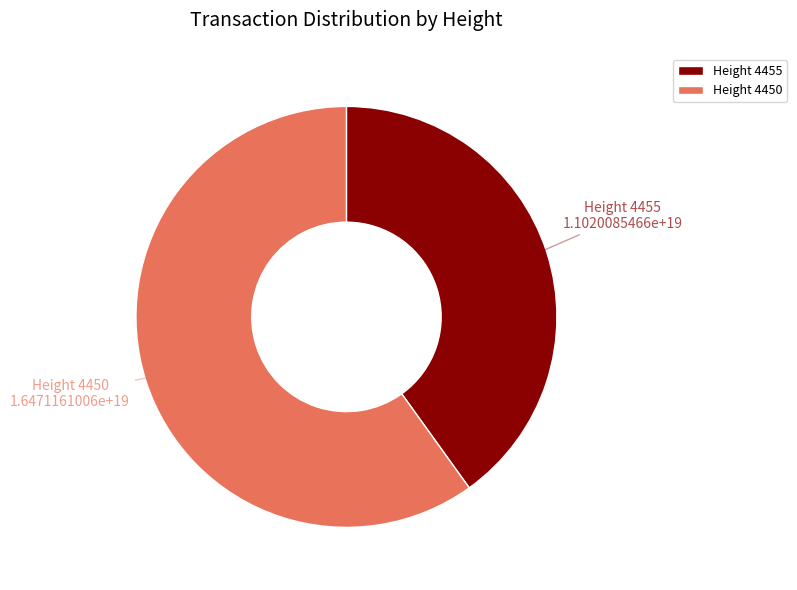

What is the majority slice?

Height 4450